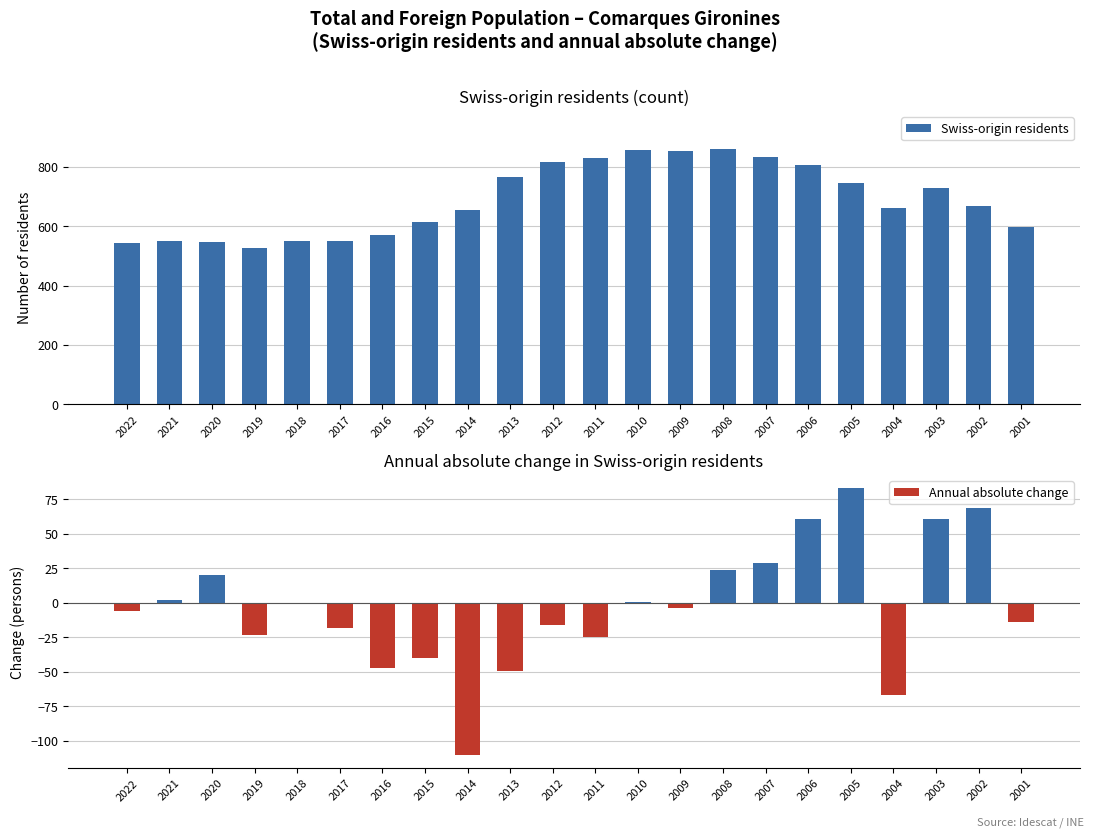

At which label is Annual absolute change closest to -13?

2001